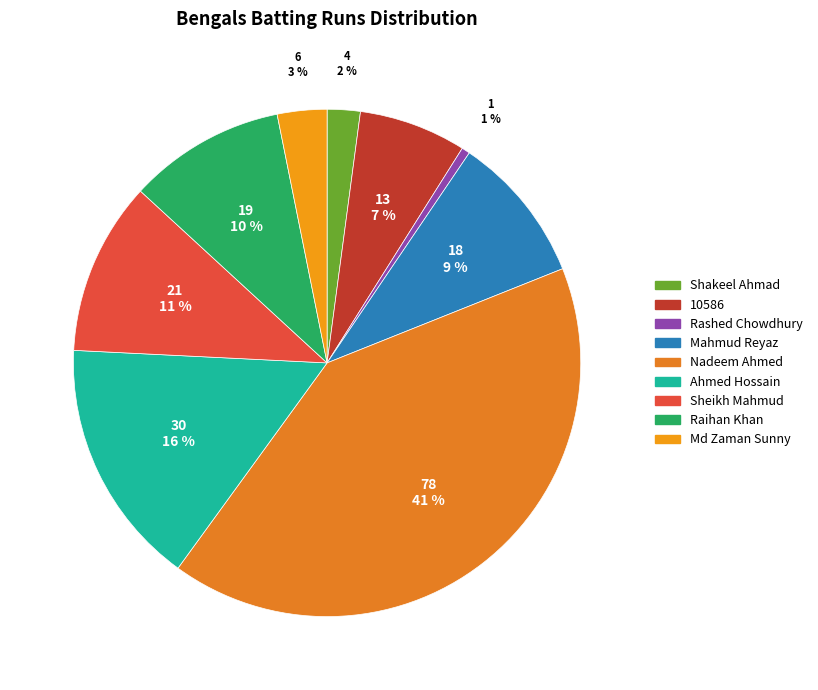

What portion of the pie excludes Rashed Chowdhury?

99.5%